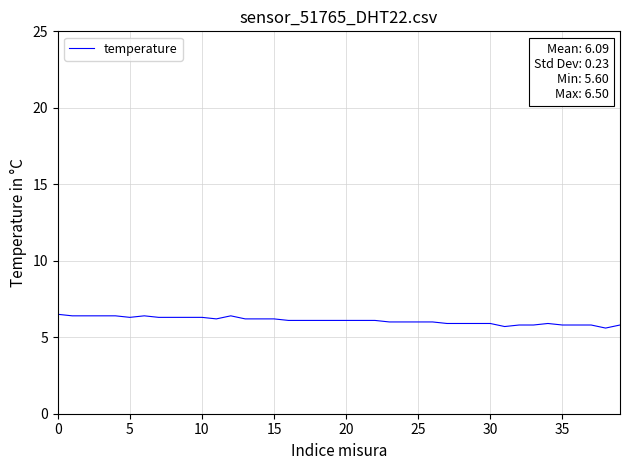

What is the difference between the maximum and minimum values?

0.9